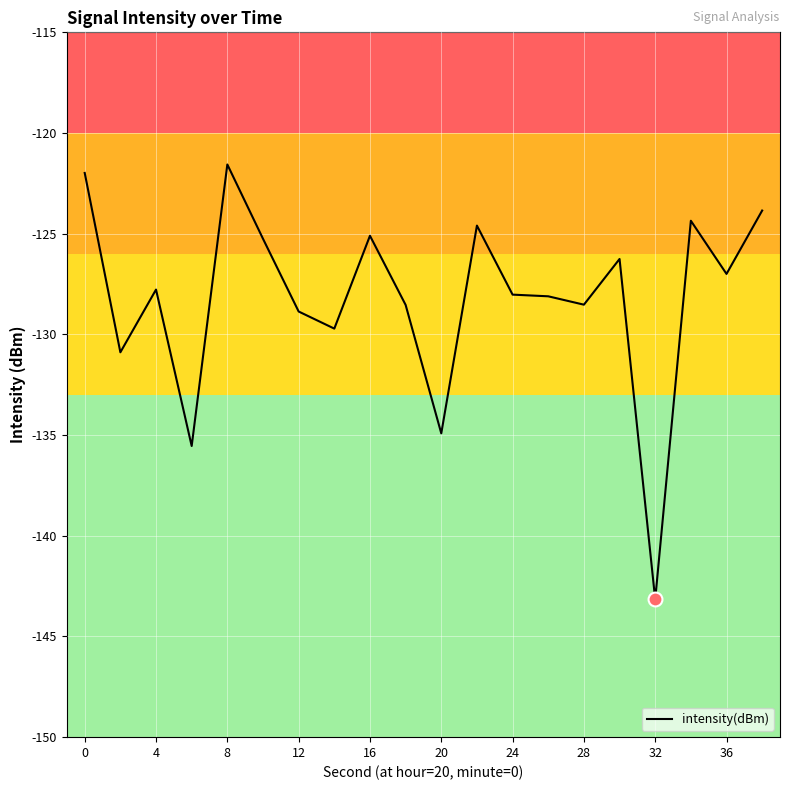

What is the difference between the maximum and minimum values?

21.6